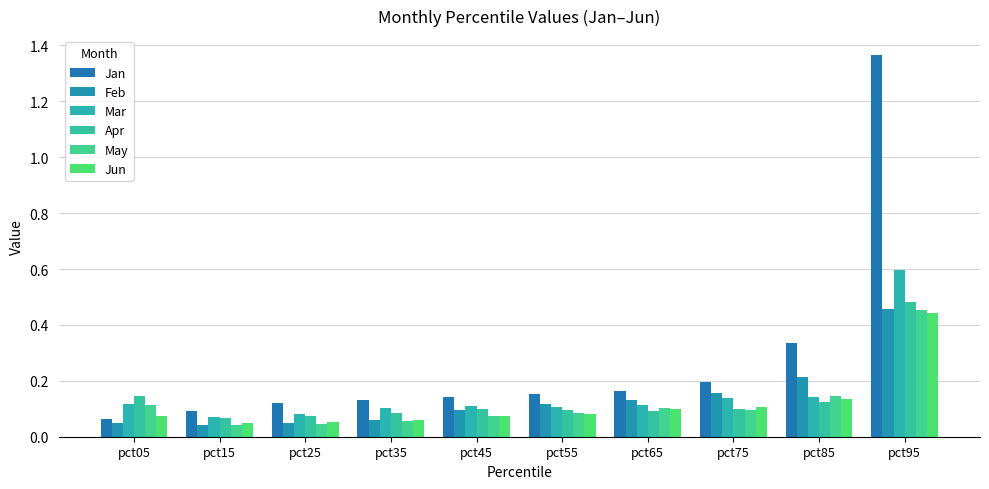

What is the maximum value for May?

0.5